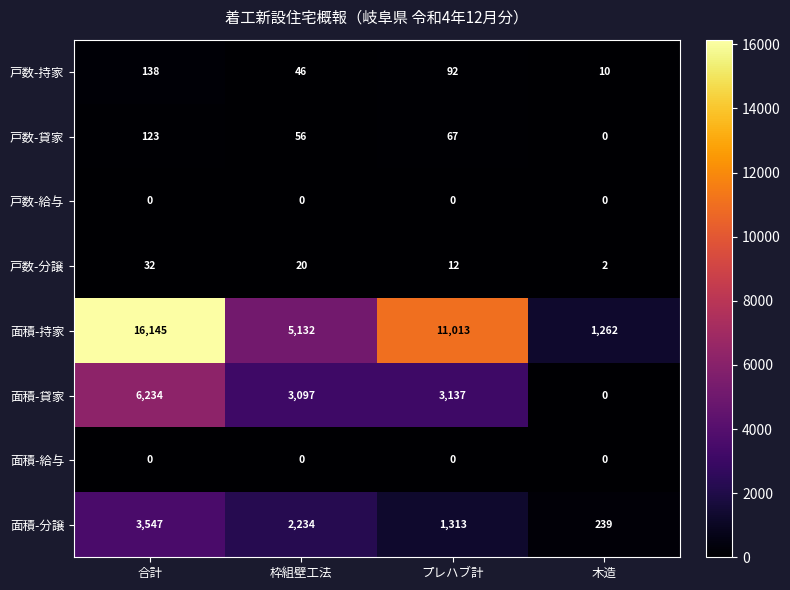

At which category is the sum across all series the highest?

合計